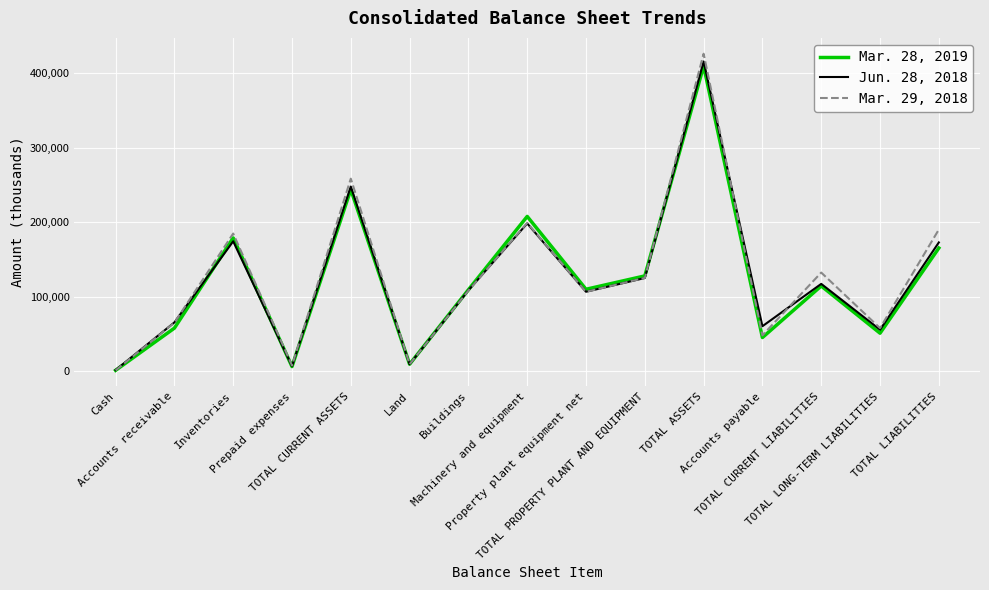

What is the difference between the Mar. 28, 2019 values at TOTAL LONG-TERM LIABILITIES and TOTAL CURRENT LIABILITIES?

63405